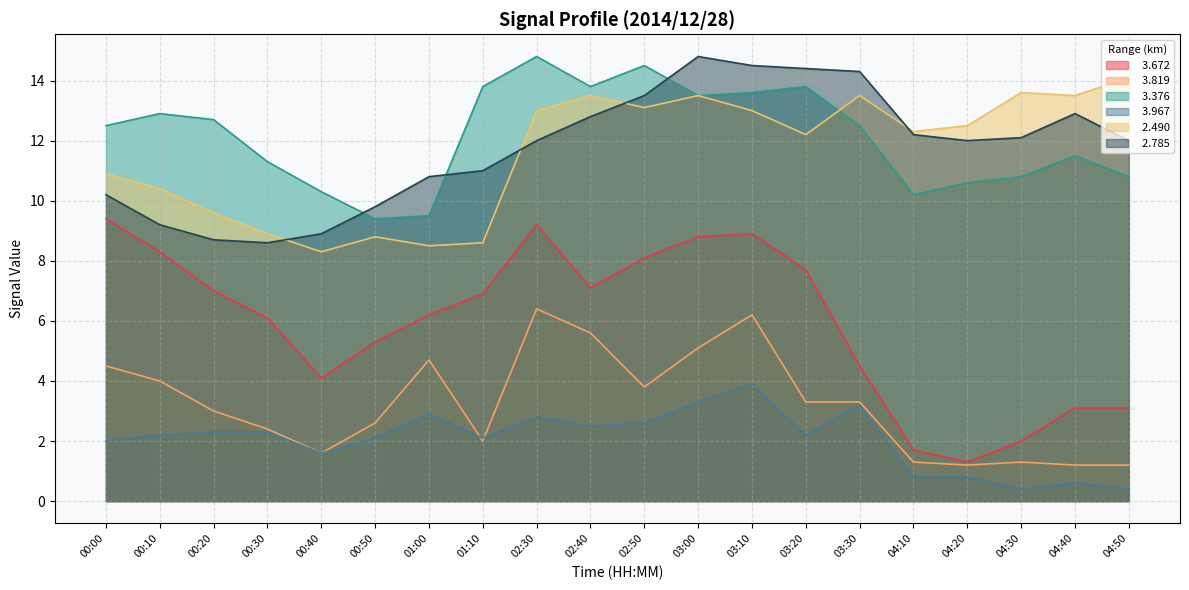

True or false:   3.672 and   2.785 intersect in this chart.

False